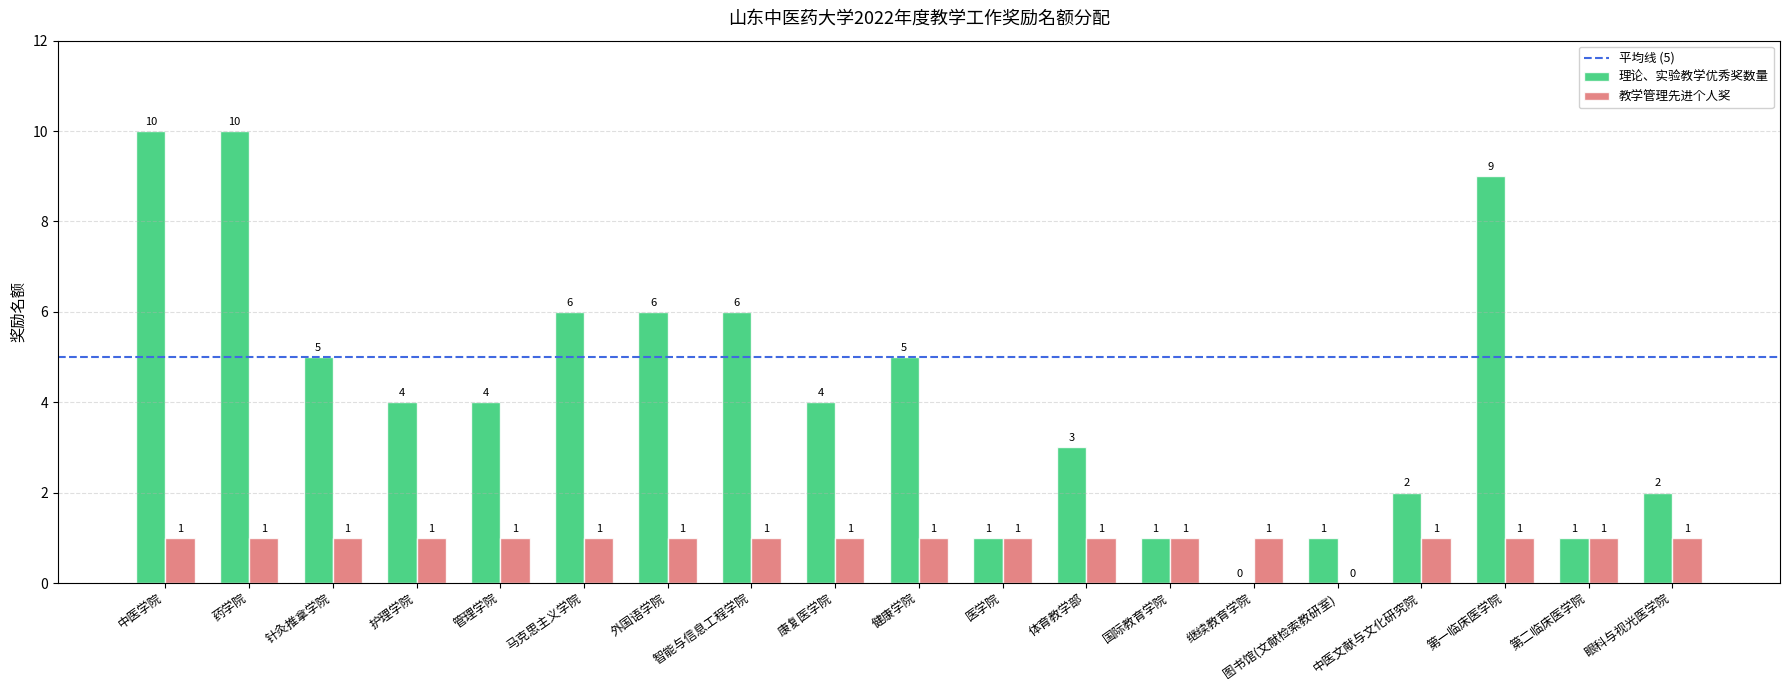

Is it true that 教学管理先进个人奖 equals 1 at 体育教学部?

True